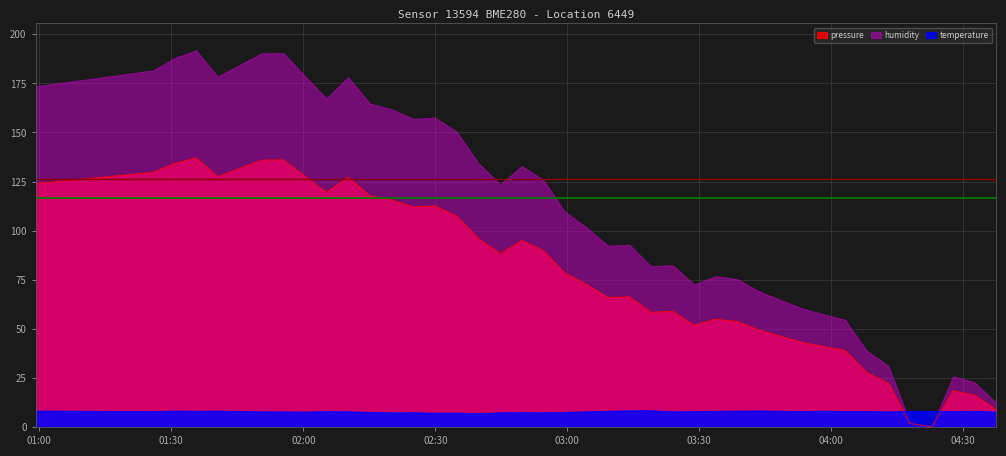

At which label does pressure reach its minimum?

2023-12-04T04:22:47